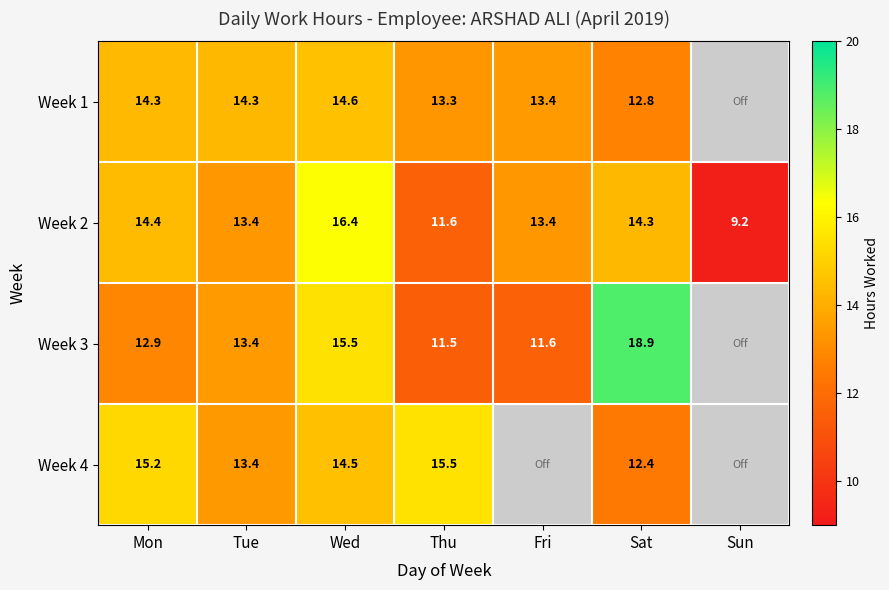

Count the number of categories in the chart.

7